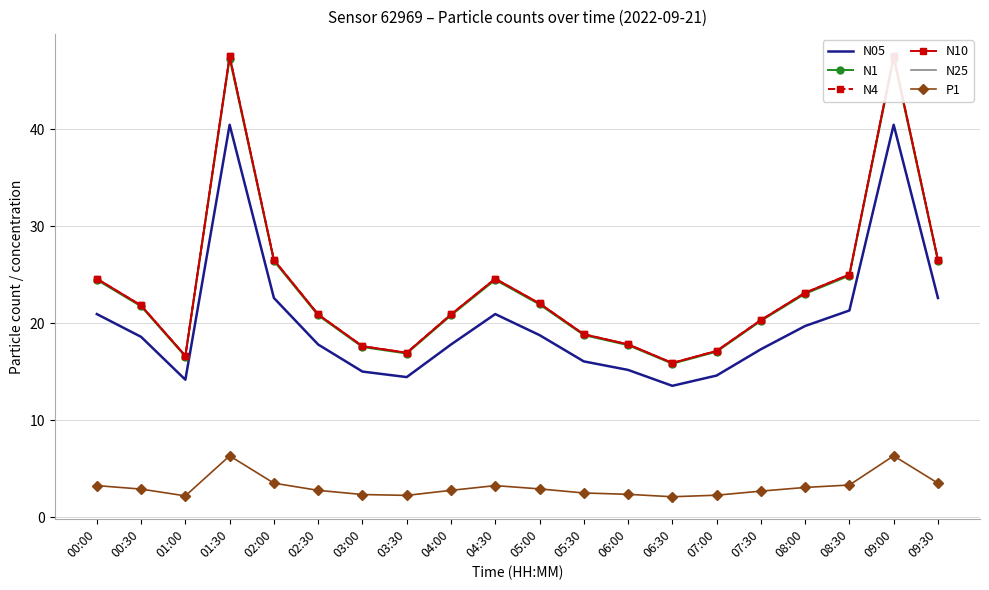

What is the average value of the N05 series?

20.1